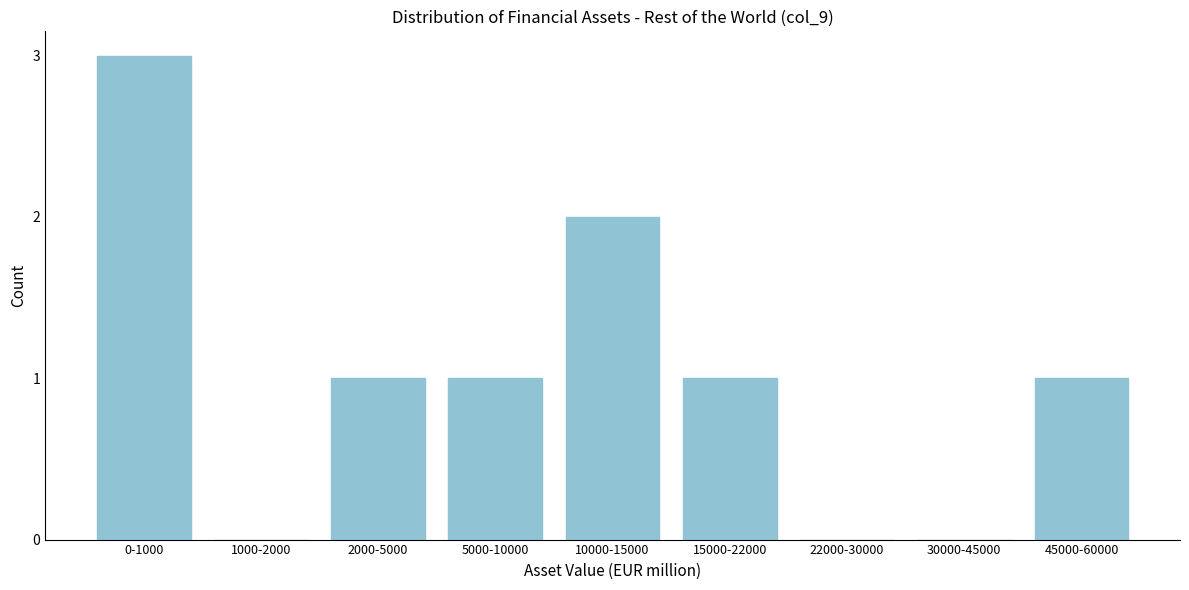

Reading left to right, extract all data points from this chart.

0-1000=3	1000-2000=0	2000-5000=1	5000-10000=1	10000-15000=2	15000-22000=1	22000-30000=0	30000-45000=0	45000-60000=1